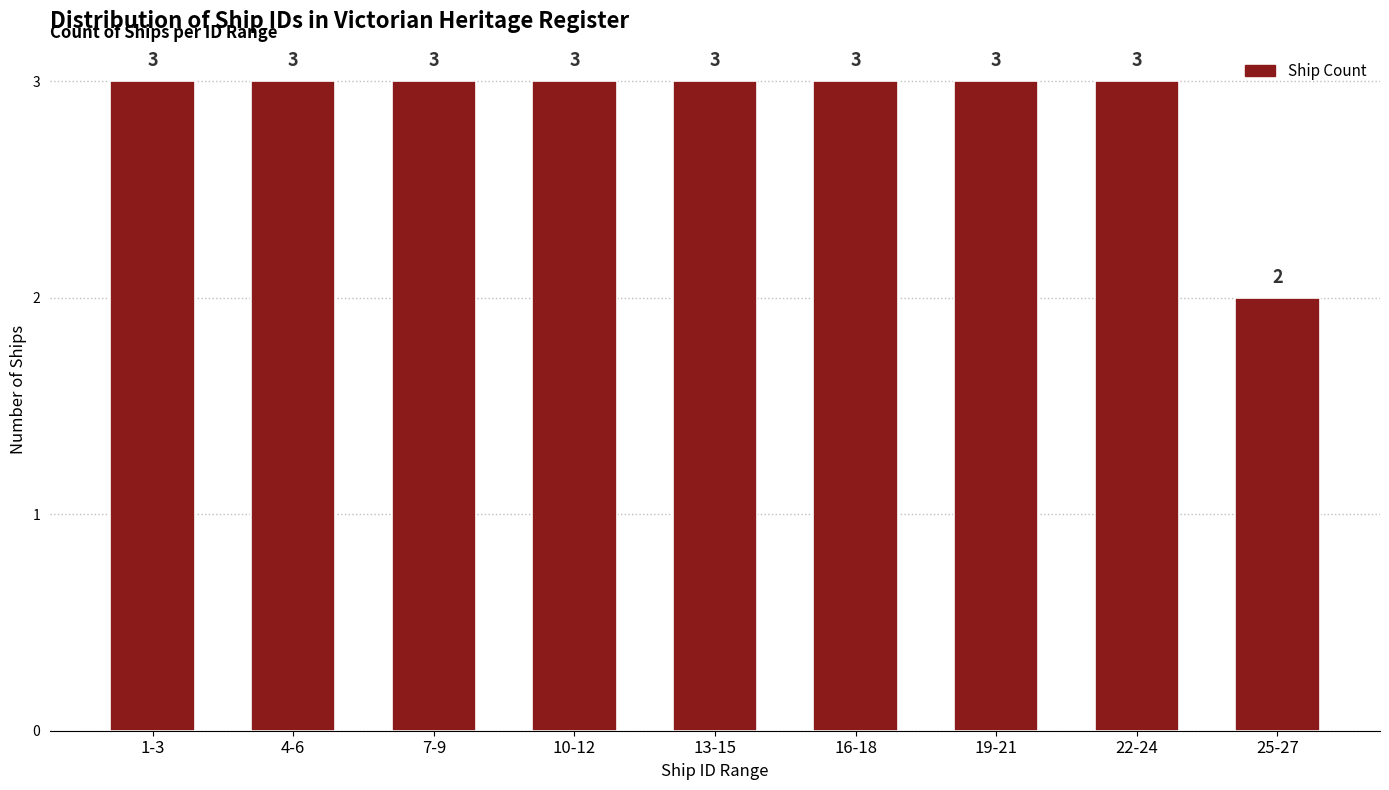

Reading left to right, extract all data points from this chart.

3	3	3	3	3	3	3	3	2